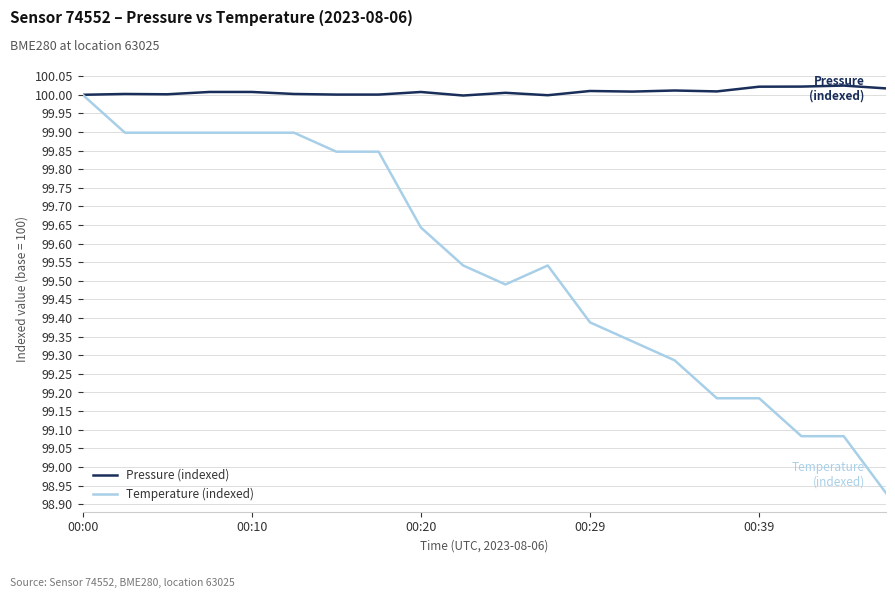

List the series in order of their overall mean, lowest first.

Temperature (indexed), Pressure (indexed)